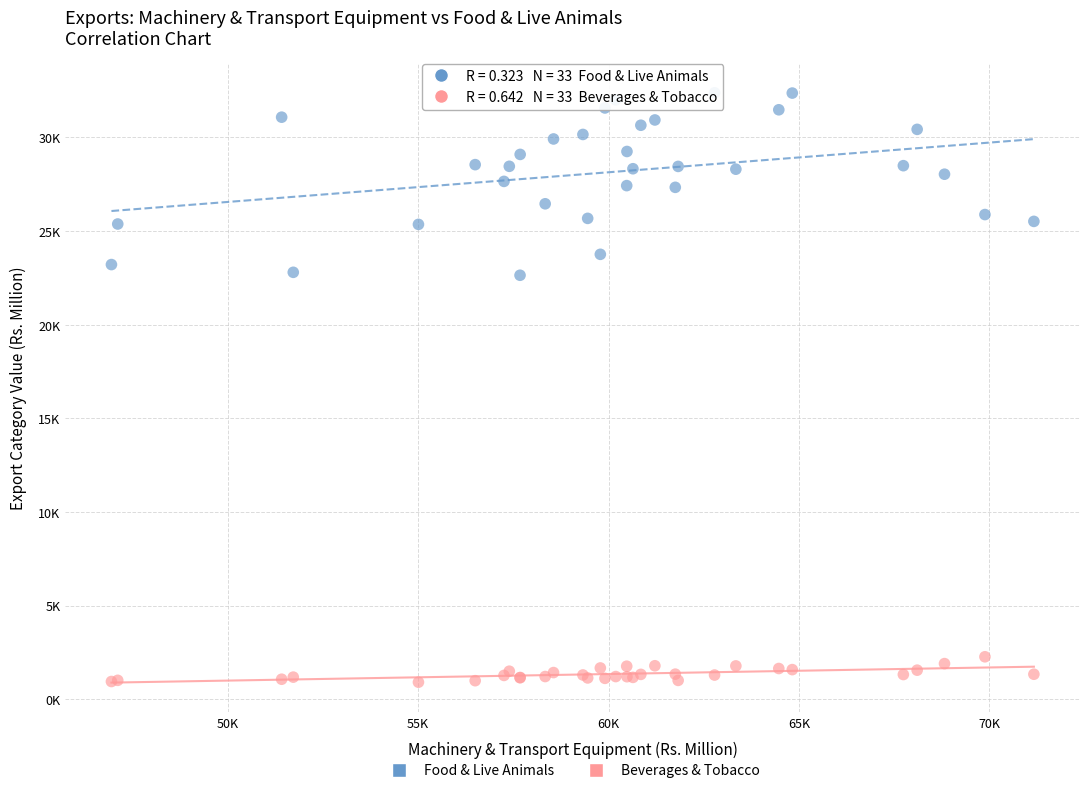

What are all the series names shown in the legend?

Food & Live Animals, Beverages & Tobacco